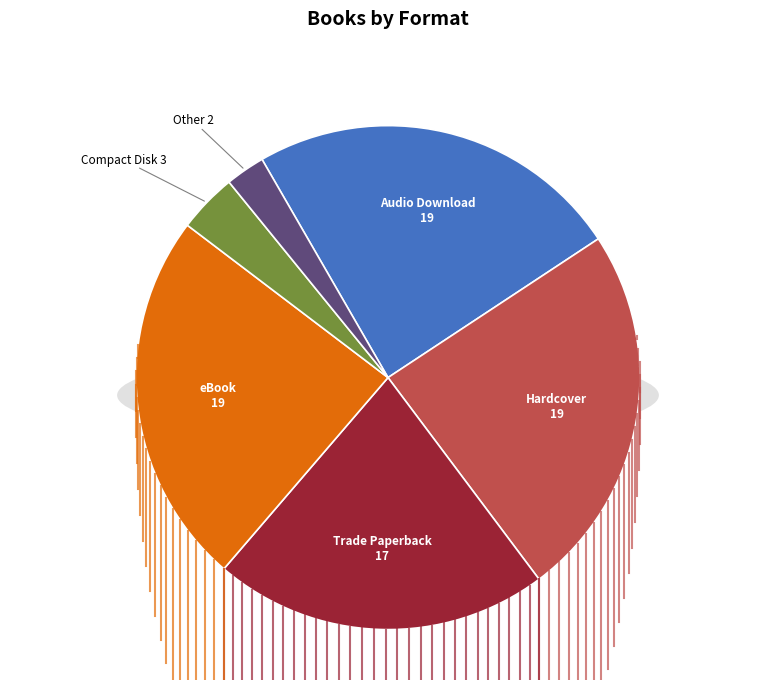

To the nearest percent, what is the average slice percentage?

17%